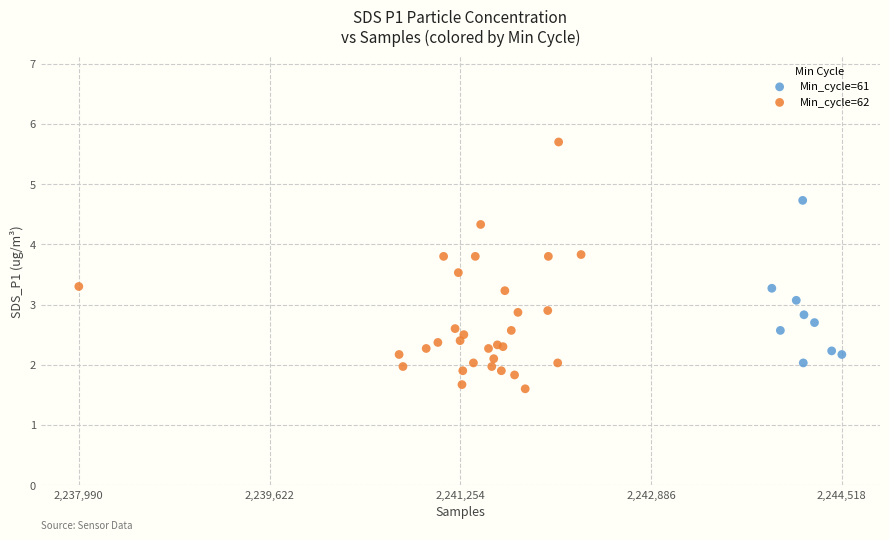

Which series contains the lowest Y value?

Min_cycle=62